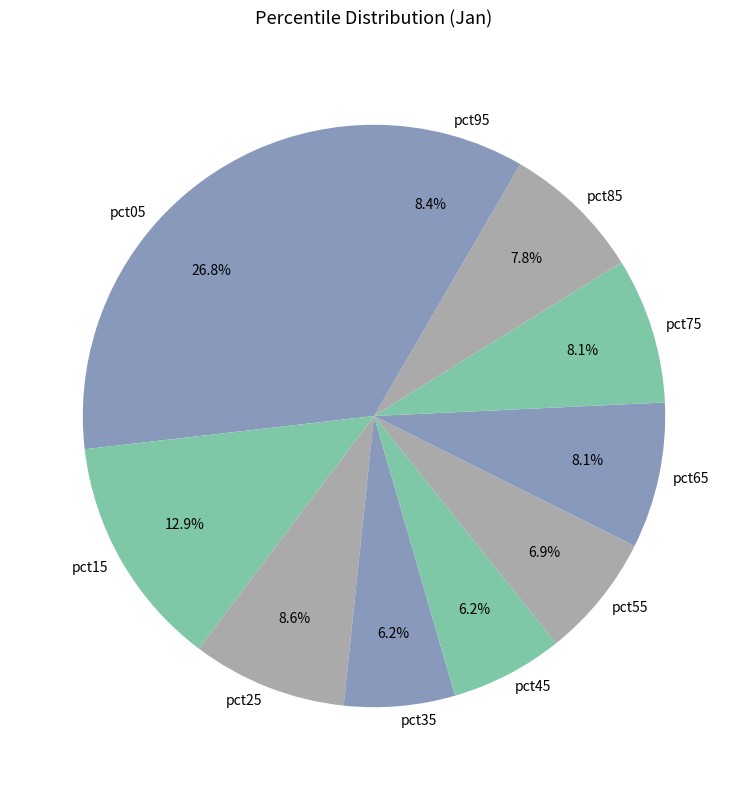

How many slices are in this pie chart?

10